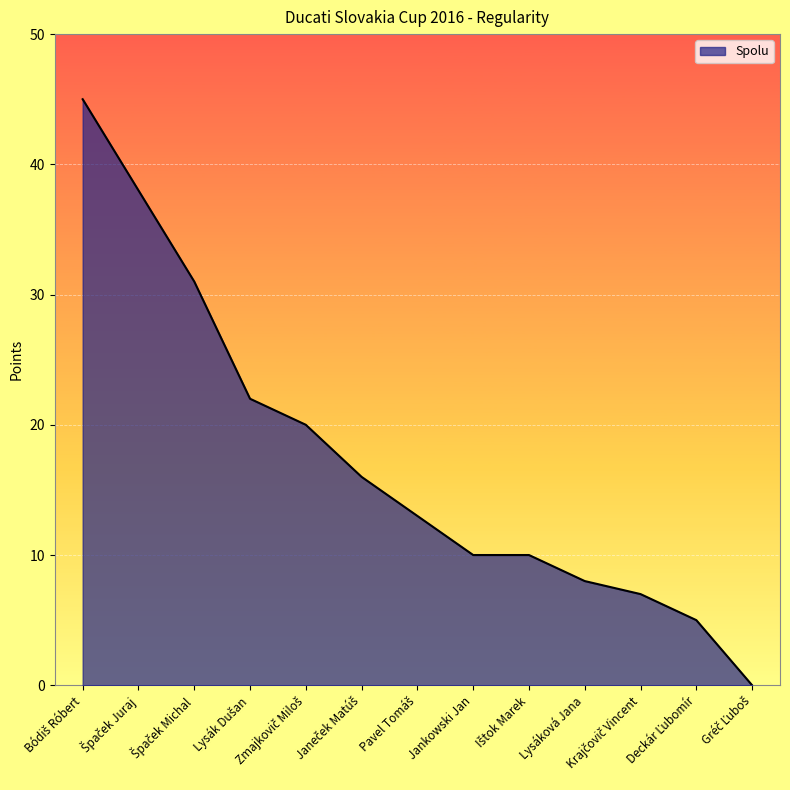

The chart shows a value of 3 at Jankowski Jan. True or false?

False